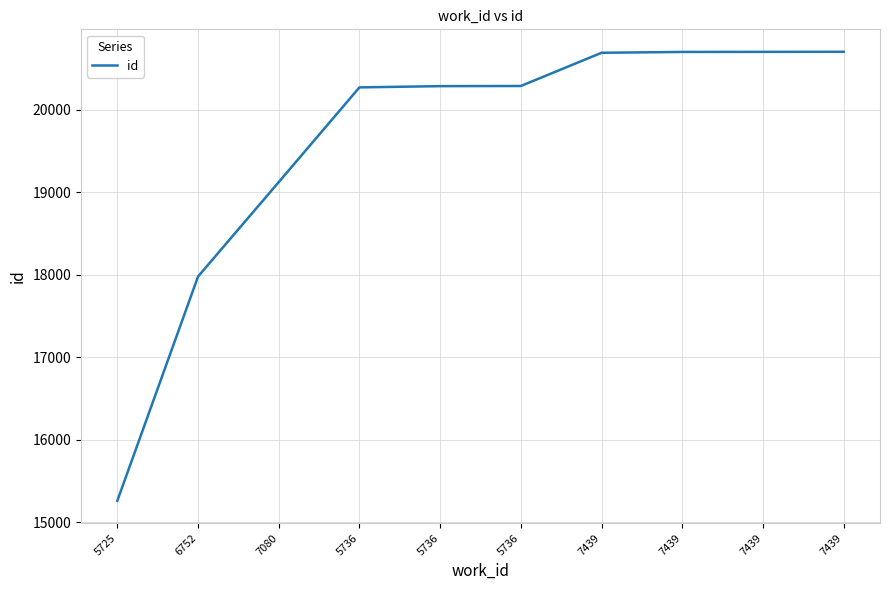

What is the change in value from 5736 to 7439?

+430